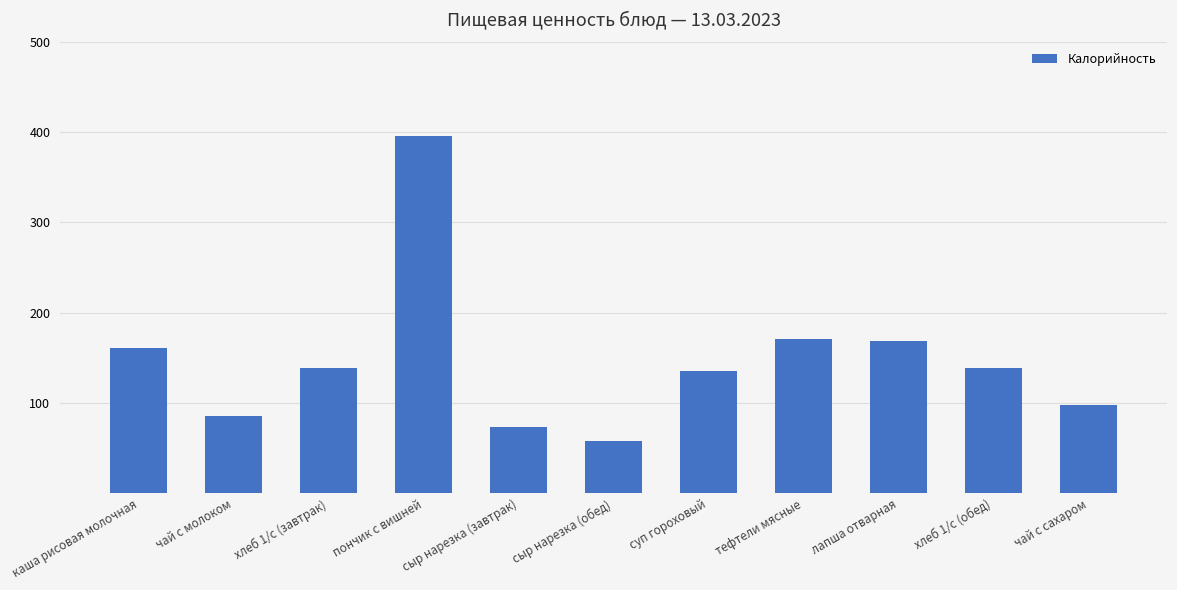

At which category does the chart reach its peak across all series?

пончик с вишней